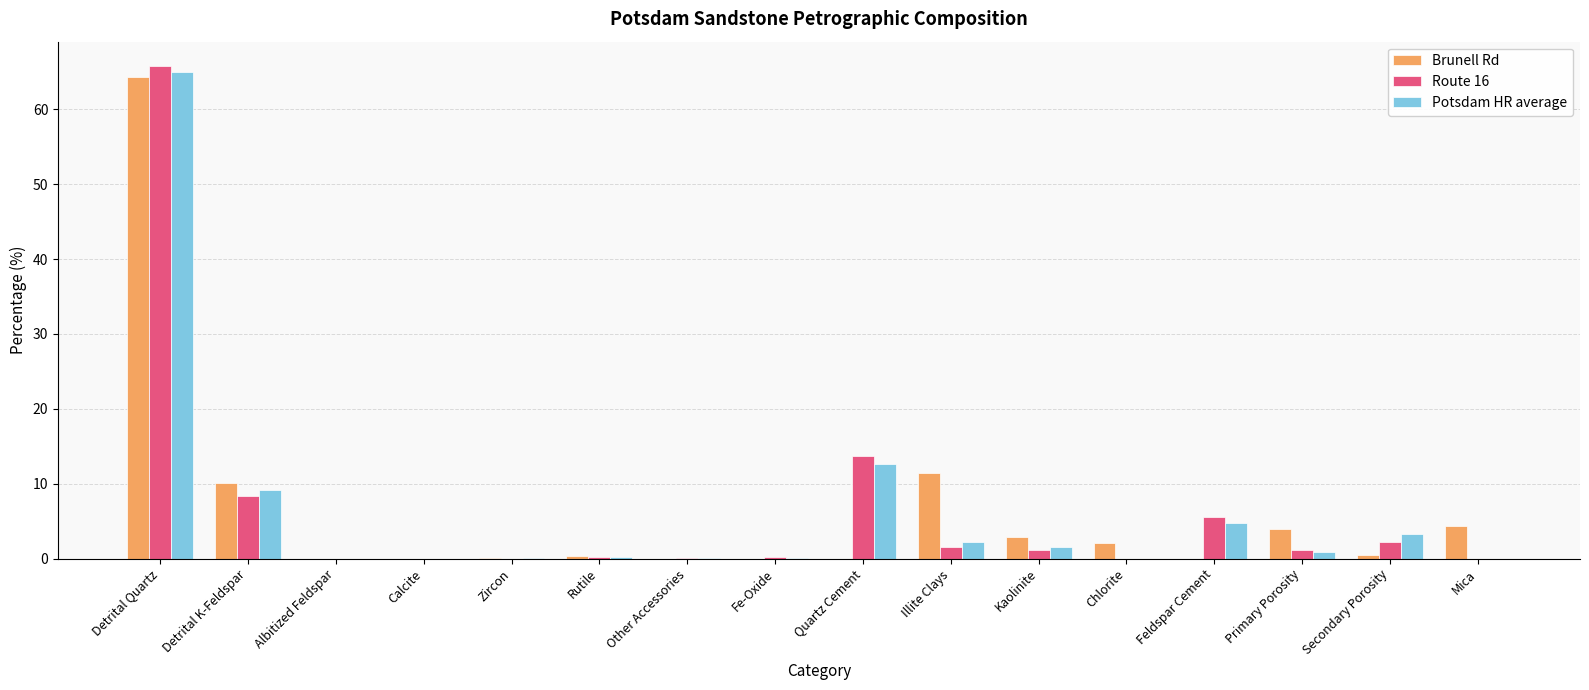

What is the sum of the Potsdam HR average values at Mica and Fe-Oxide?

0.1